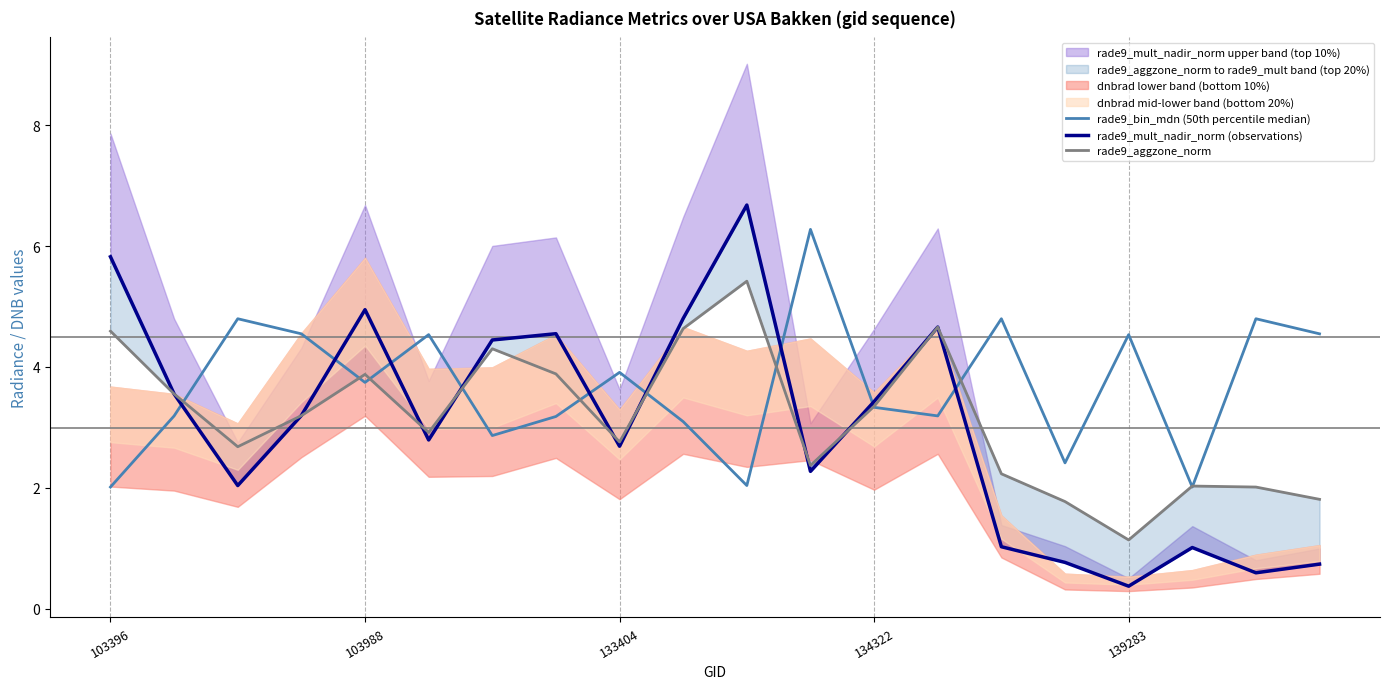

What is the highest value of the rade9_mult_nadir_norm (observations) series?

6.7